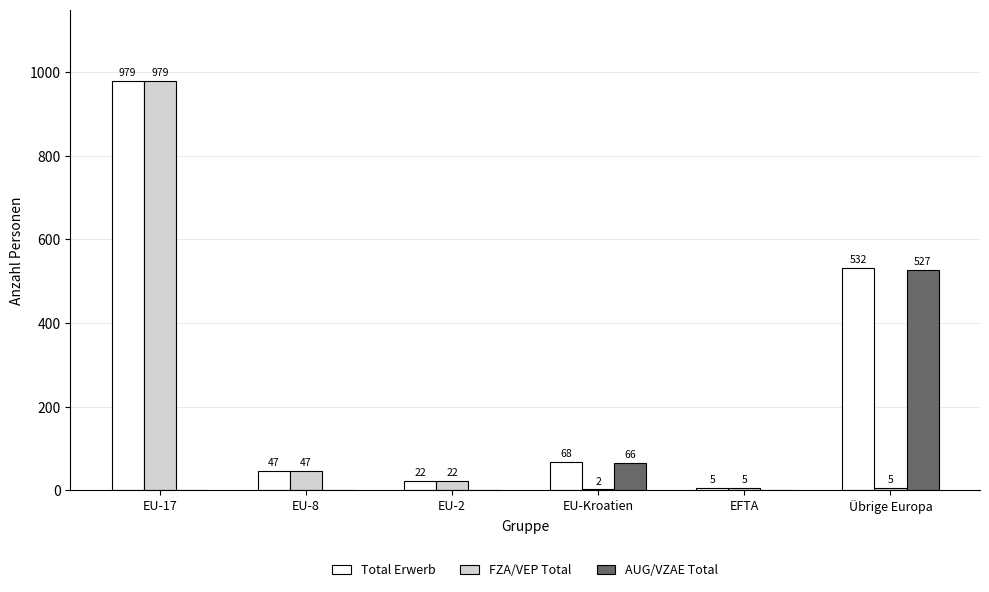

What is the approximate value of FZA/VEP Total at EFTA?

5